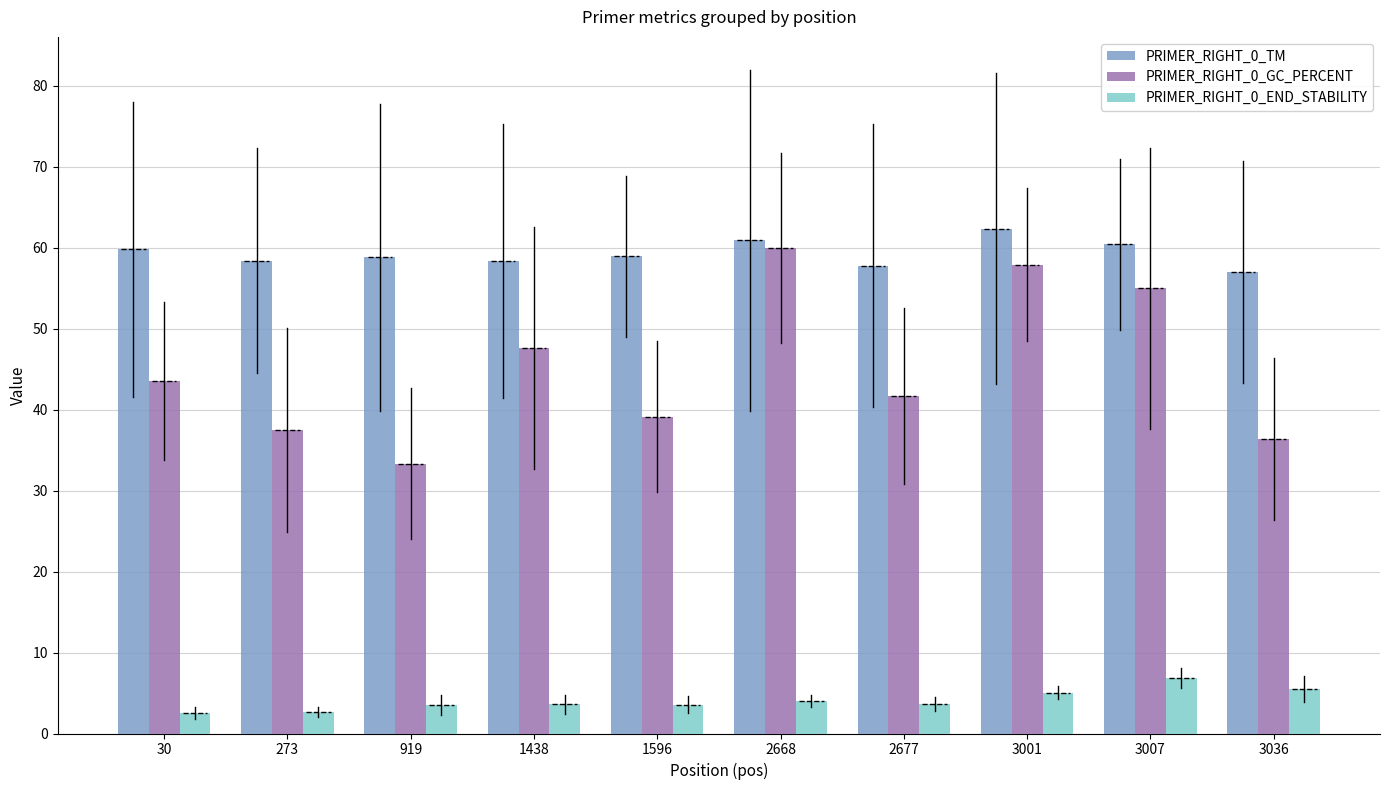

Where does the PRIMER_RIGHT_0_GC_PERCENT series first go above 43?

30